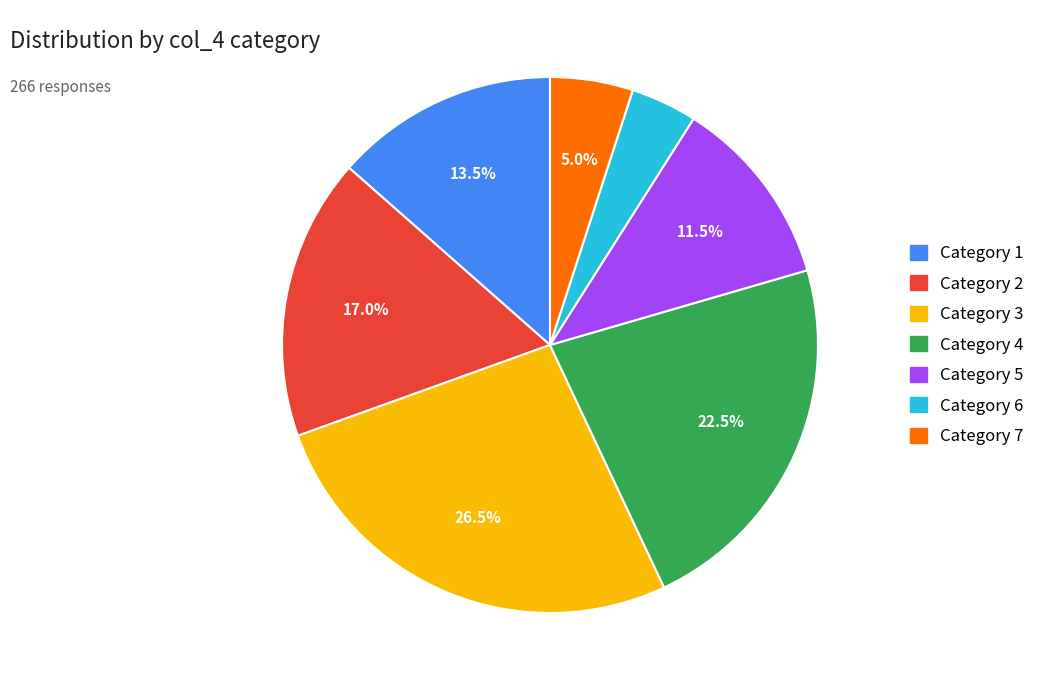

Approximately how many times larger is the value at Category 4 compared to Category 1?

1.7